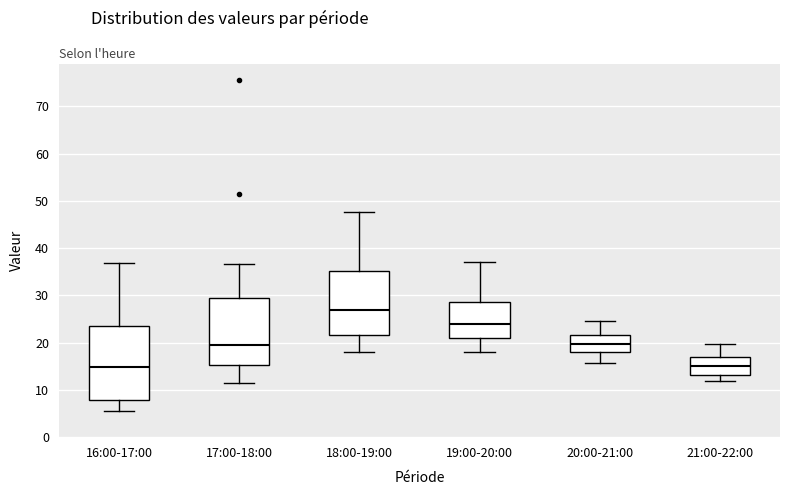

Reading left to right, transcribe this box plot: for each box, give where its median line is, the range the box spans, and where its two whiskers end, as read against the y-axis. The values are not printed on the chart, so give them approximately, as read against the axis.

16:00-17:00: median 15, box 8 to 23, whiskers 6 to 37
17:00-18:00: median 20, box 15 to 29, whiskers 11 to 37
18:00-19:00: median 27, box 22 to 35, whiskers 18 to 48
19:00-20:00: median 24, box 21 to 29, whiskers 18 to 37
20:00-21:00: median 20, box 18 to 22, whiskers 16 to 25
21:00-22:00: median 15, box 13 to 17, whiskers 12 to 20